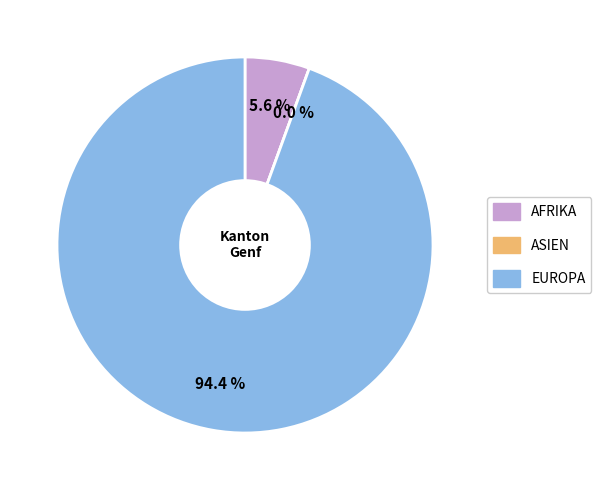

To the nearest percent, what is the combined percentage of Europa and Afrika?

100%